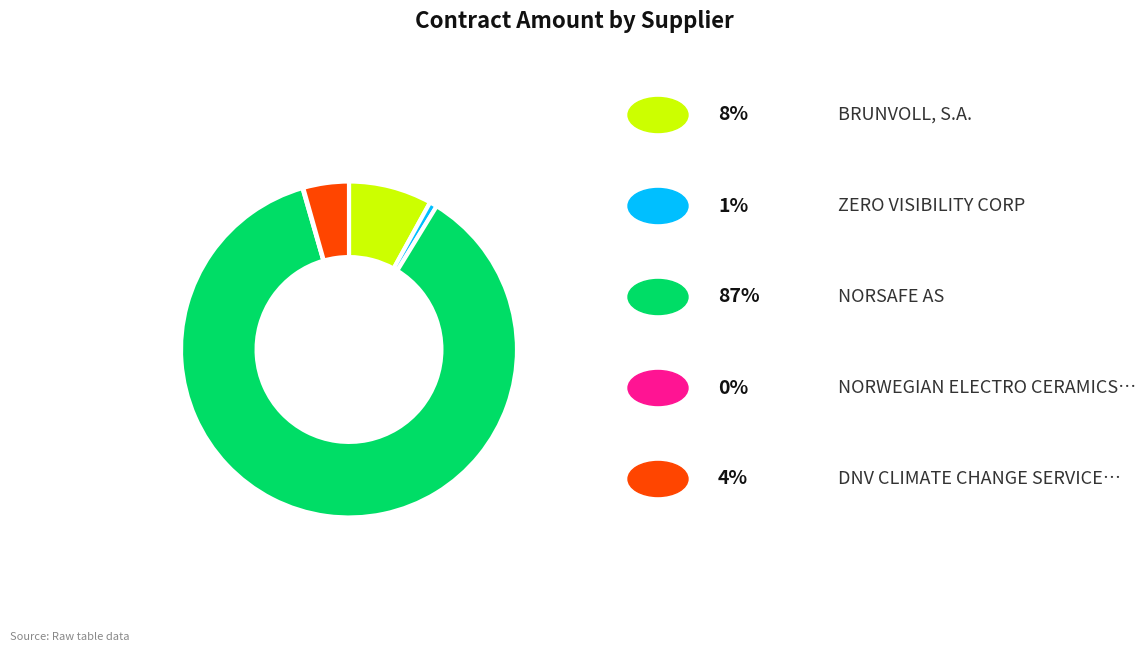

Is there any slice that represents more than half of the pie?

Yes